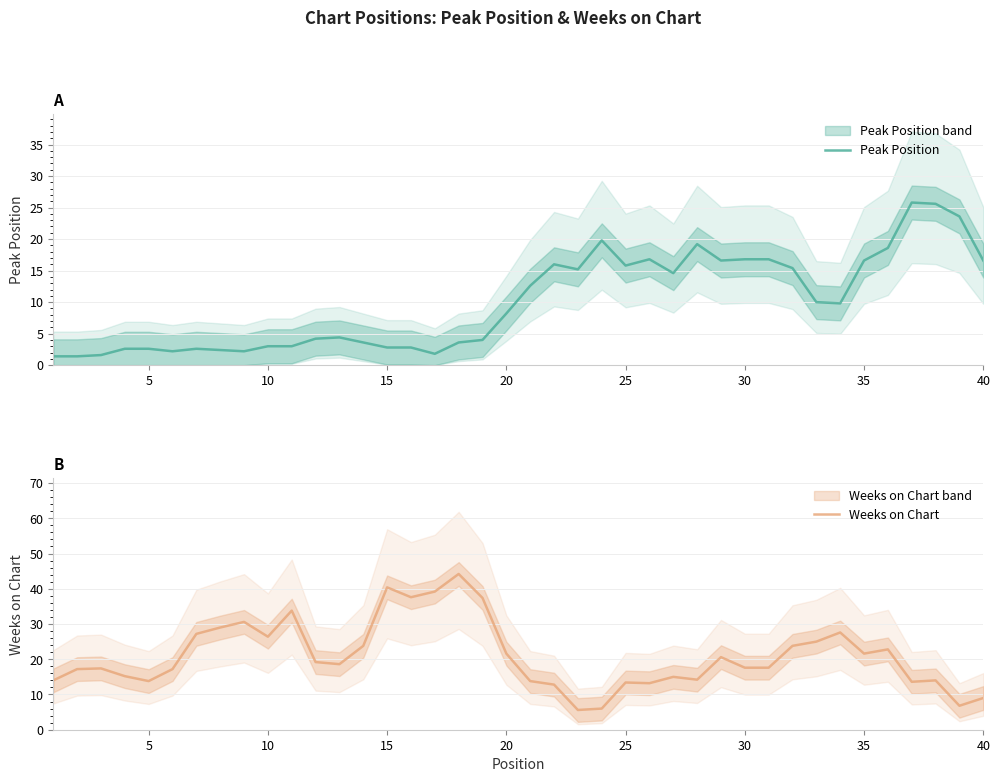

How many lines are shown in the chart?

2